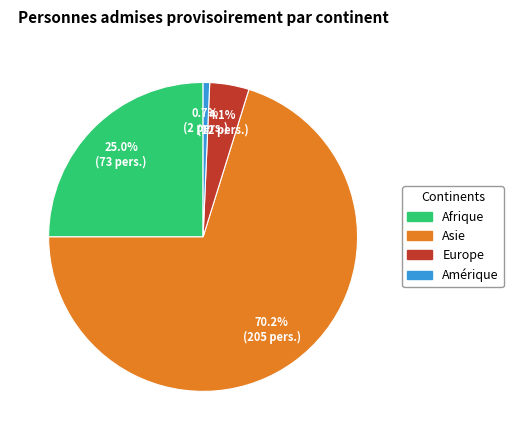

Is there a majority slice in this chart?

Yes